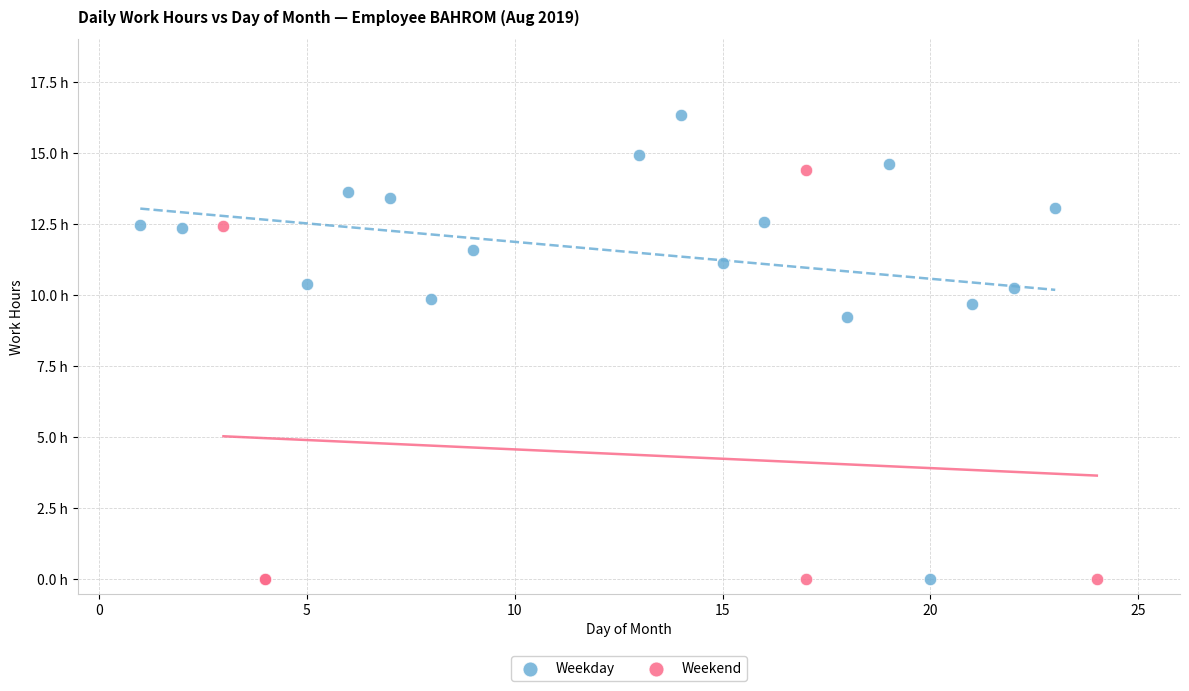

Which series has the largest Y range (max minus min)?

Weekday